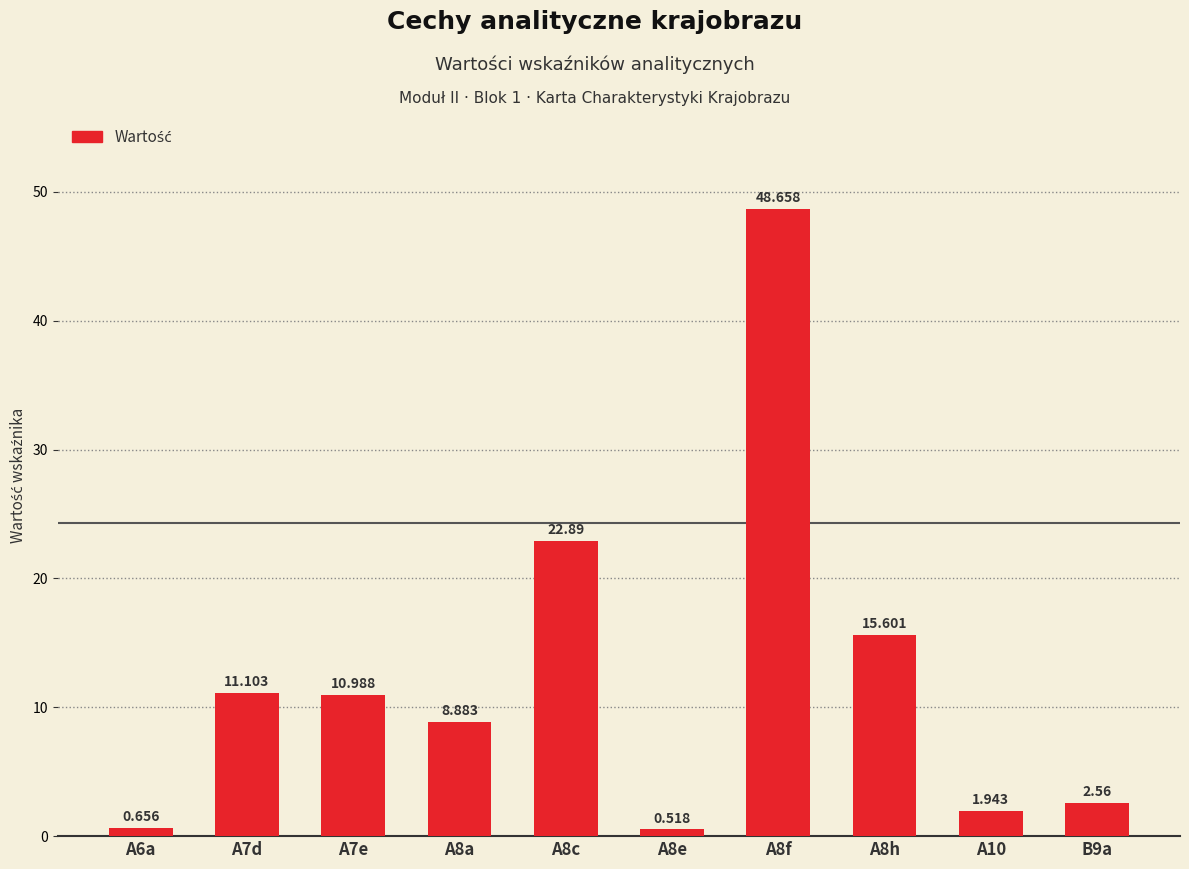

How many data points are above 10?

5